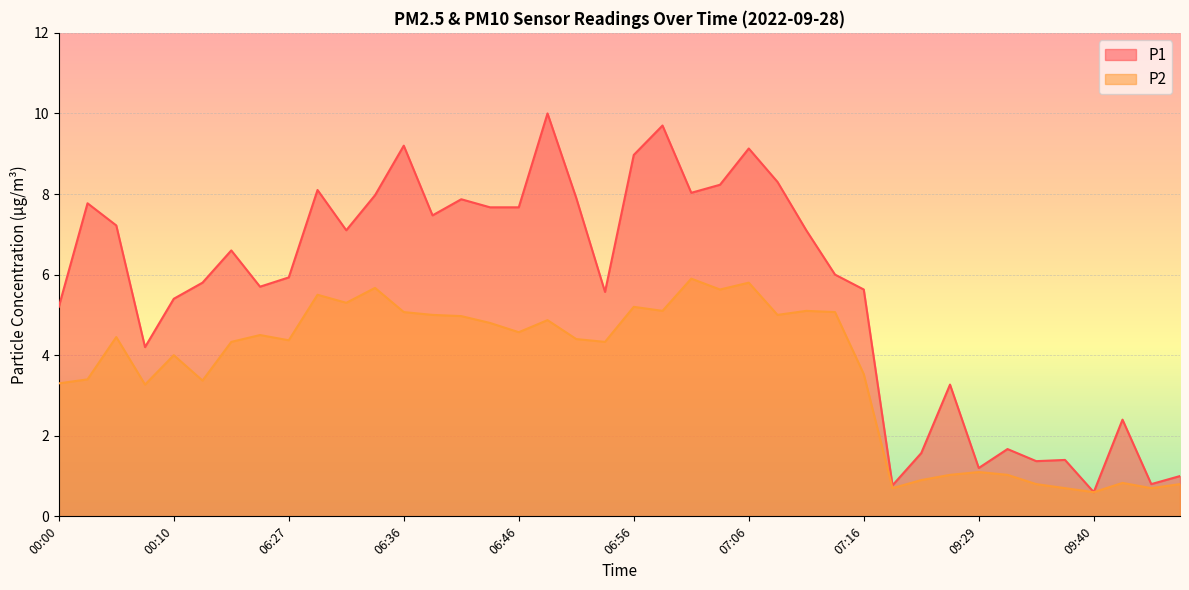

What is the value of the P1 point at the 5th from the left?

5.4